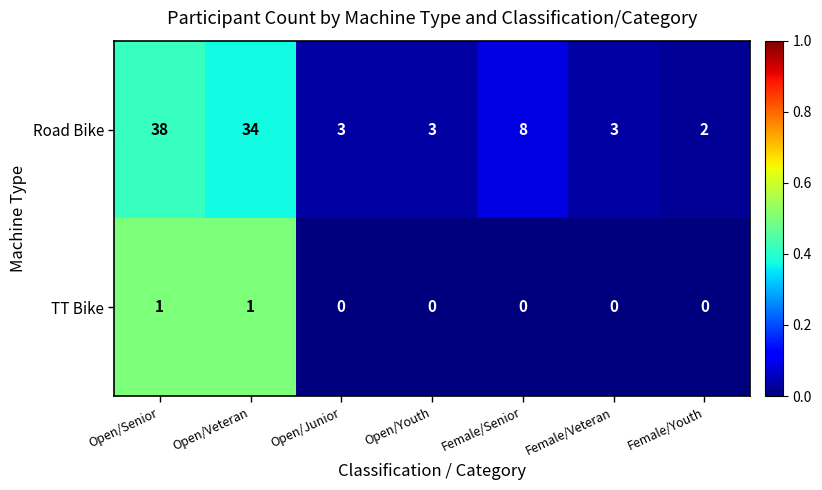

What is the sum of the Road Bike values at Open/Youth and Female/Veteran?

6